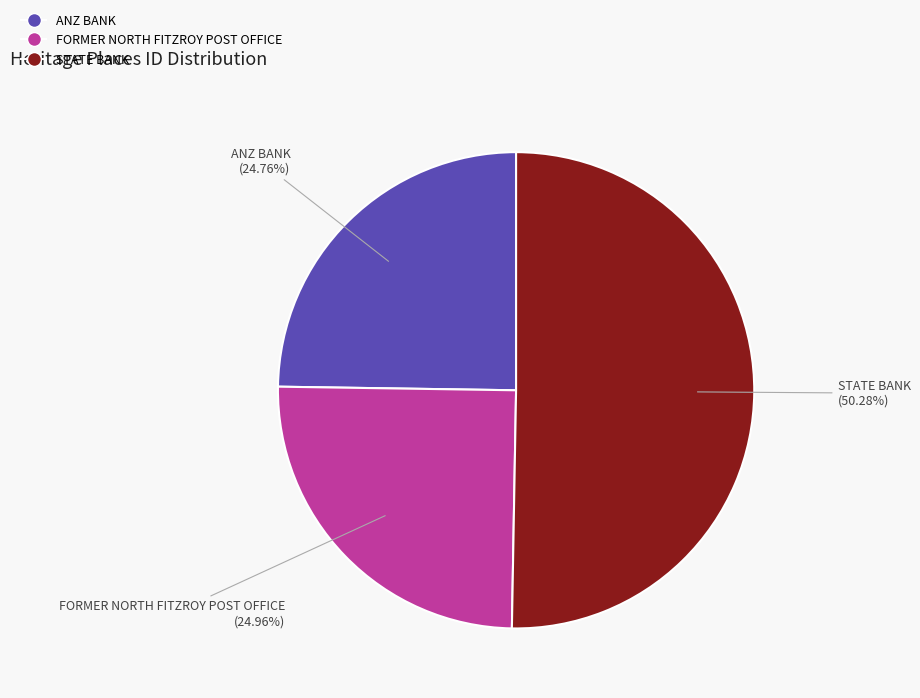

Which has a higher value, FORMER NORTH FITZROY POST OFFICE or STATE BANK?

STATE BANK